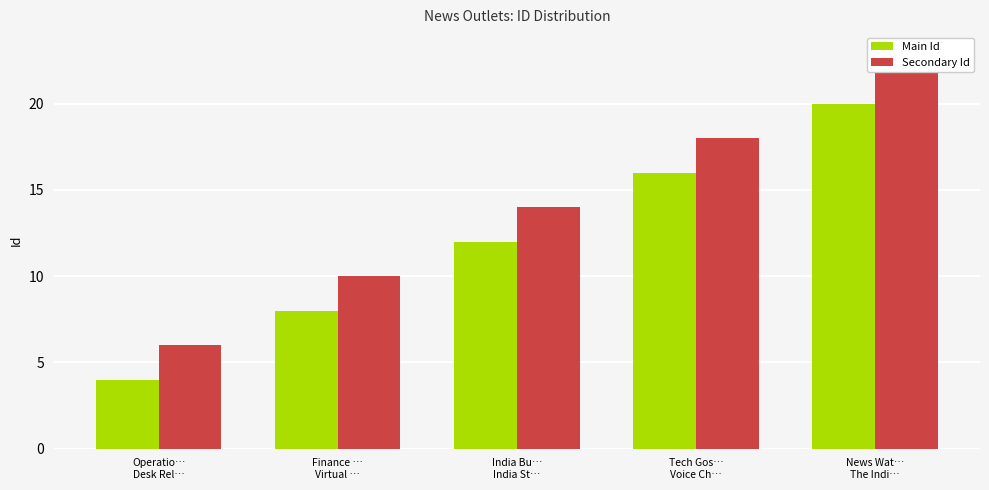

The Main Id series shows 2 at Finance …
Virtual …. True or false?

False